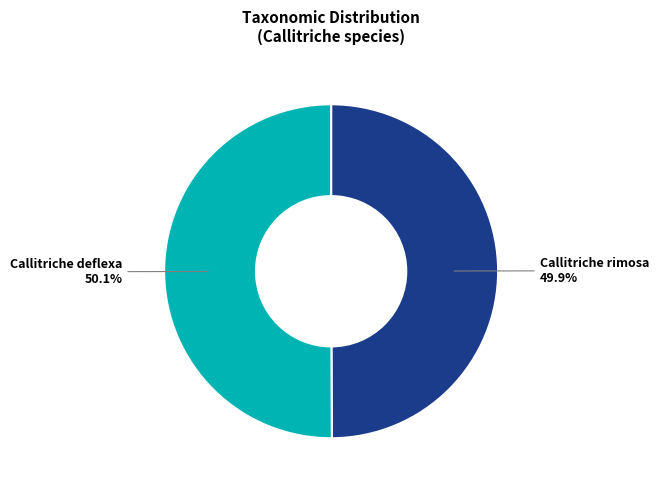

Count the number of slices in the pie.

2